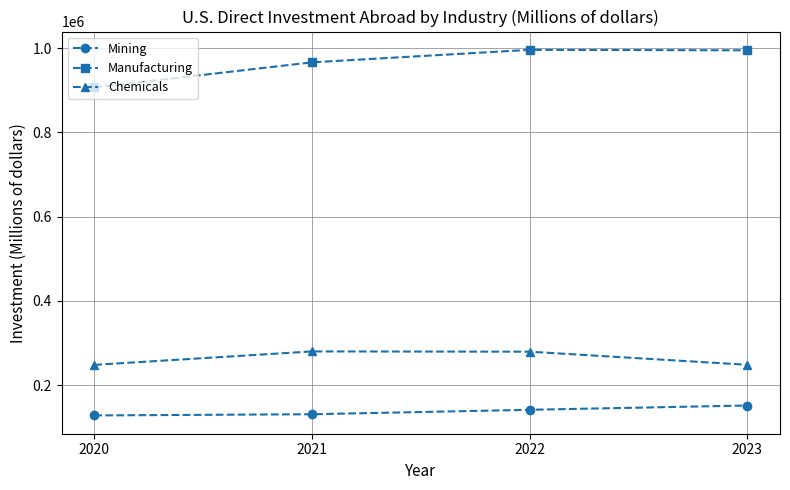

How many data points in Chemicals are less than 279290?

2